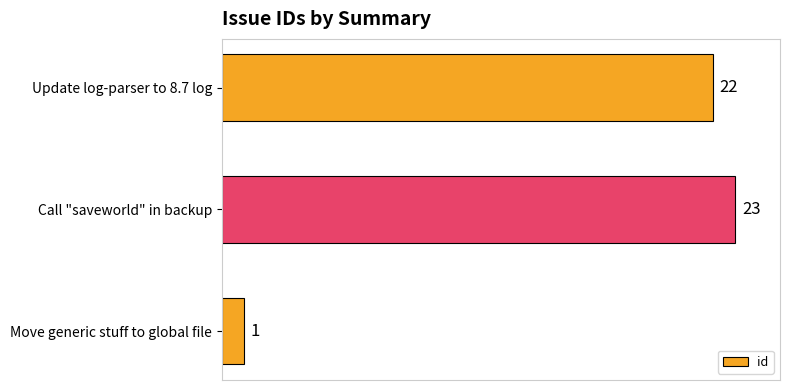

What is the average value?

15